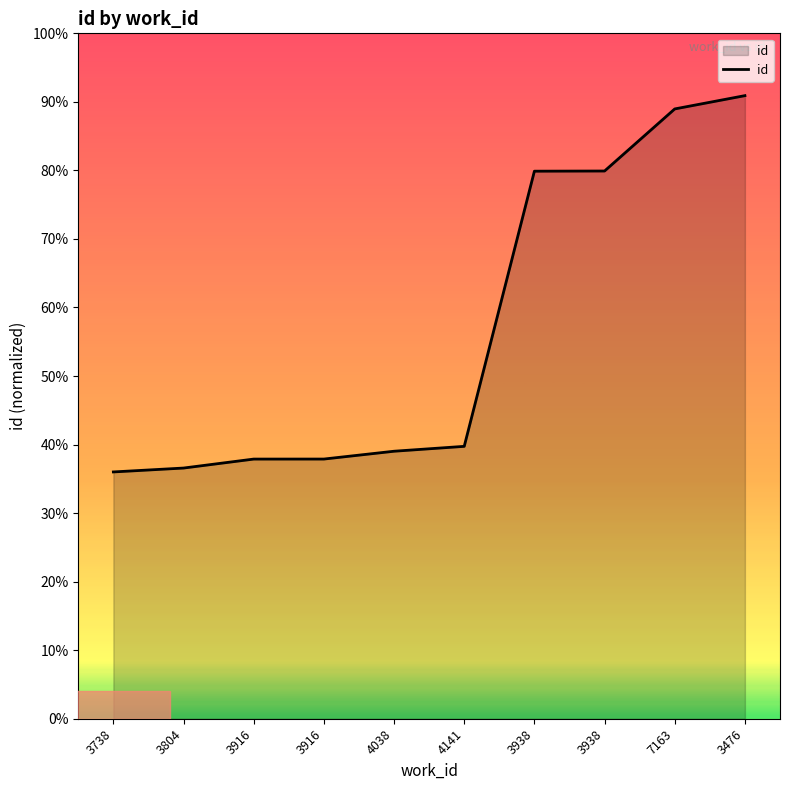

Is this an area chart (filled region under the line)?

Yes